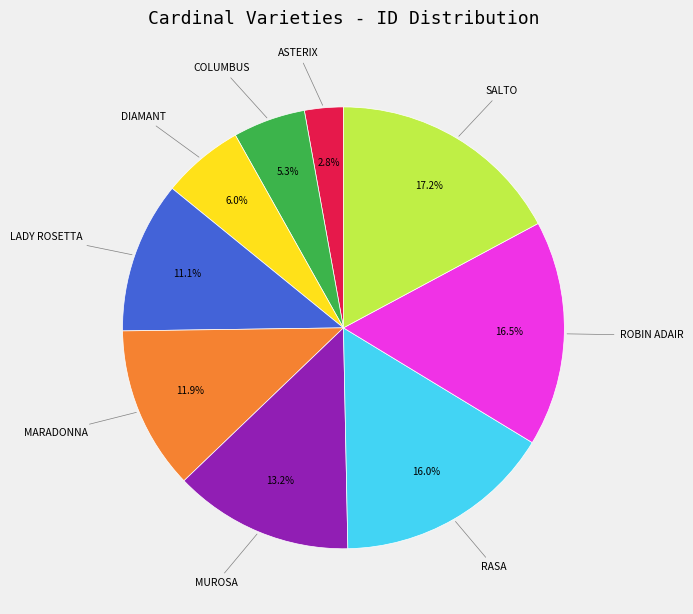

Does any single category account for the majority?

No